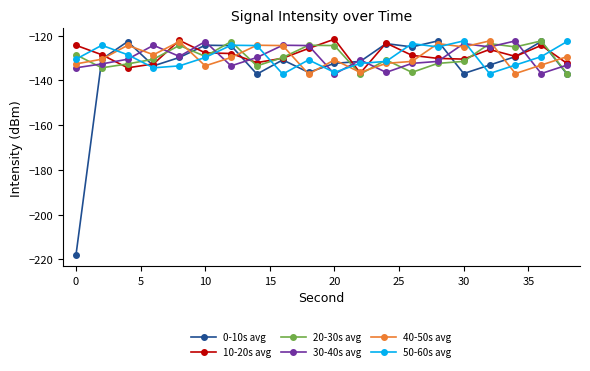

What is the value of the 0-10s avg point at the 9th from the left?

-130.8